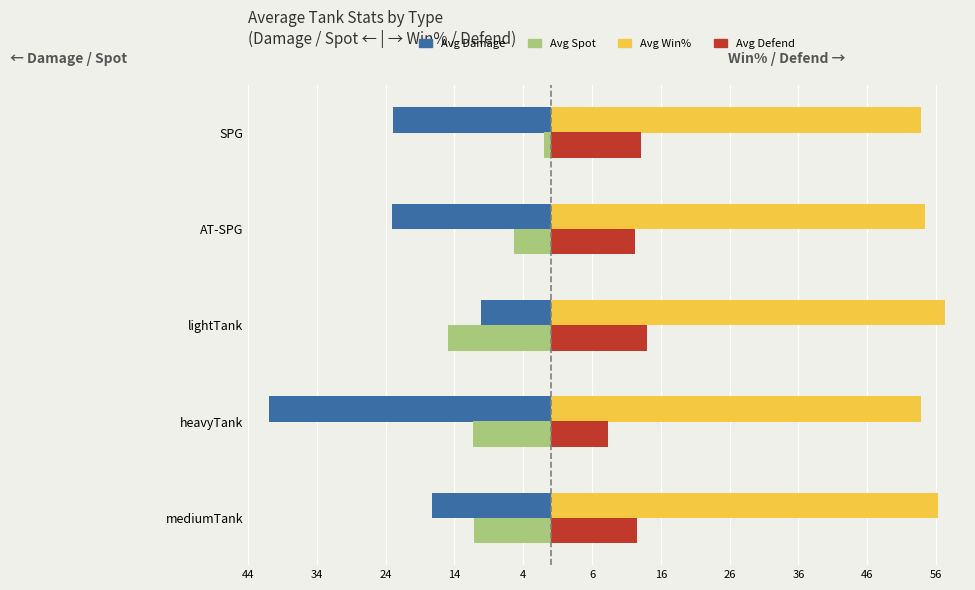

What are all the series names shown in the legend?

Avg Damage, Avg Spot, Avg Win%, Avg Defend